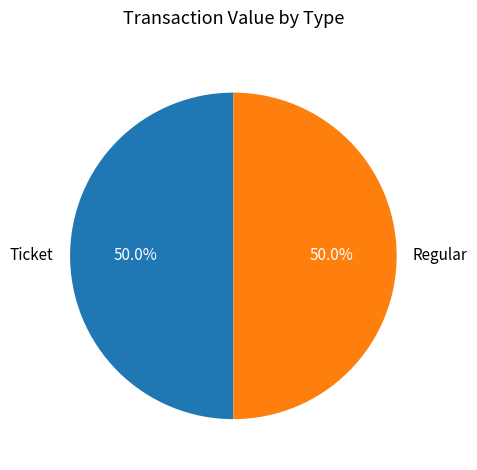

True or false: Regular accounts for 99% of the total.

False